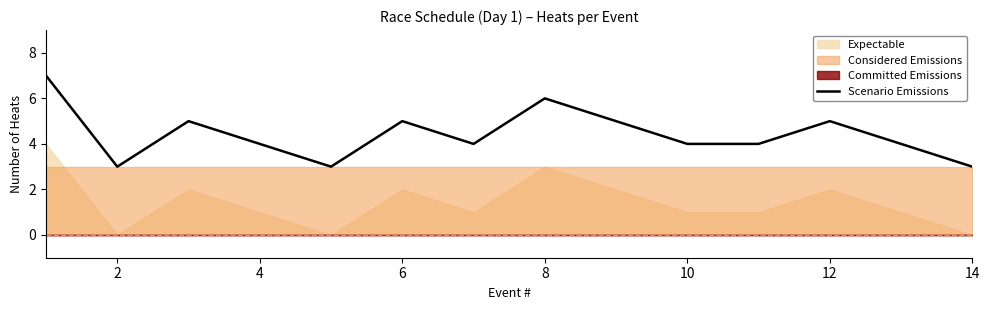

What is the average value?

4